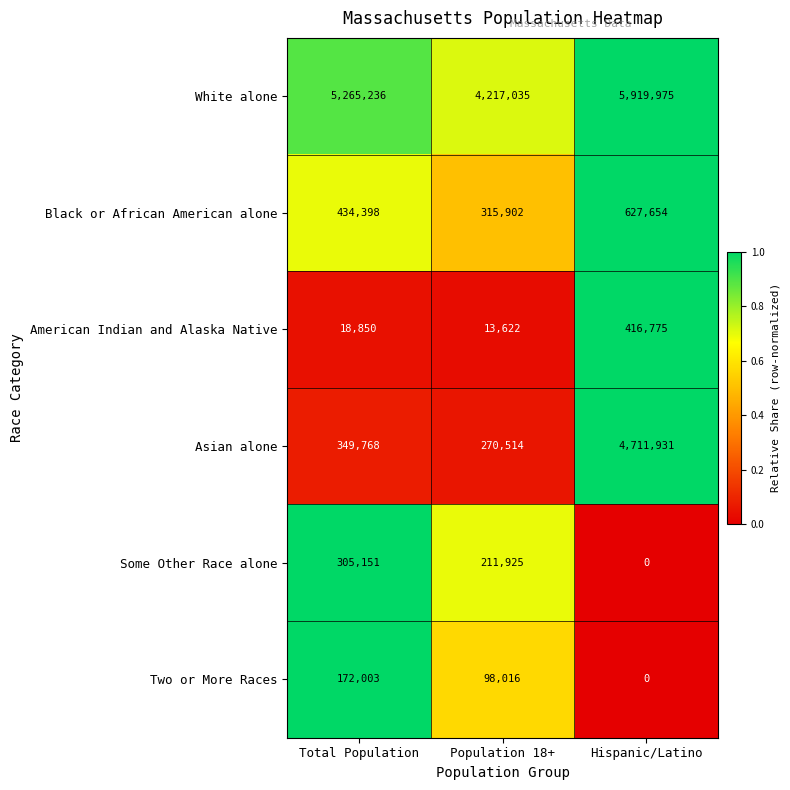

Is it true that Some Other Race alone equals 211925 at Population 18+?

True